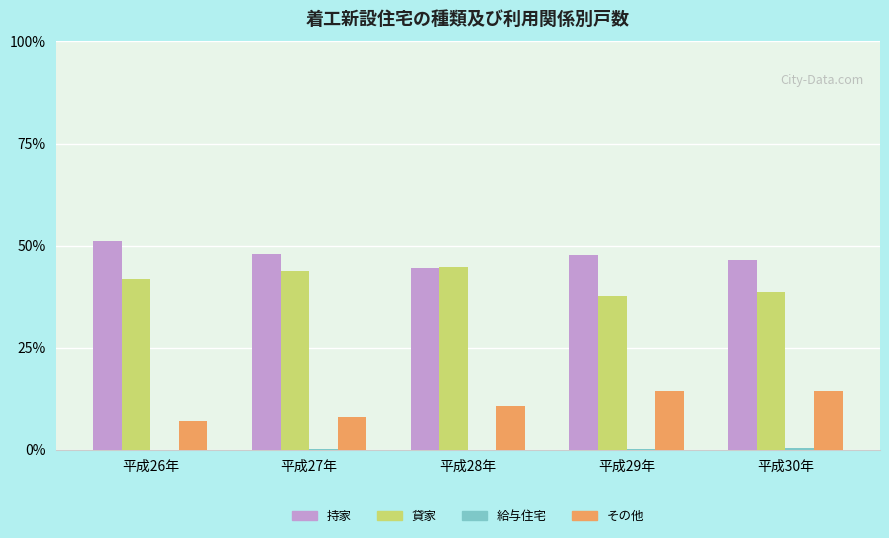

Is the value of 持家 at 平成26年 greater than the value of その他 at 平成27年?

Yes